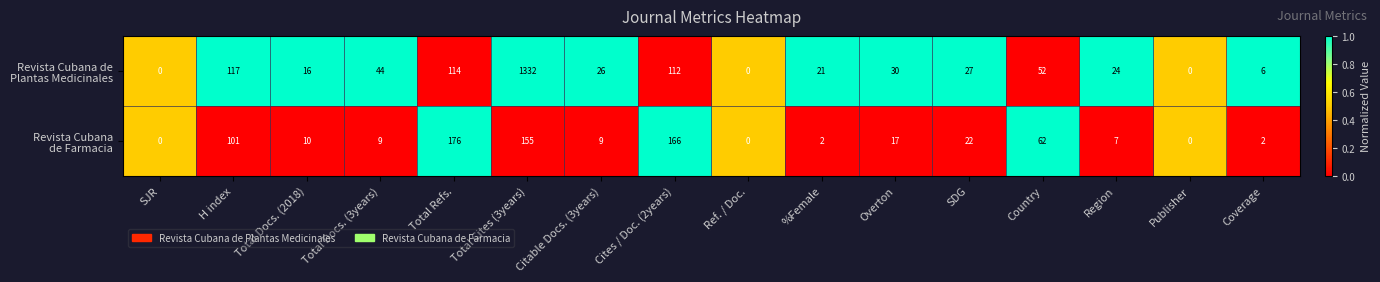

What is the spread (max minus min) of values at Coverage?

4